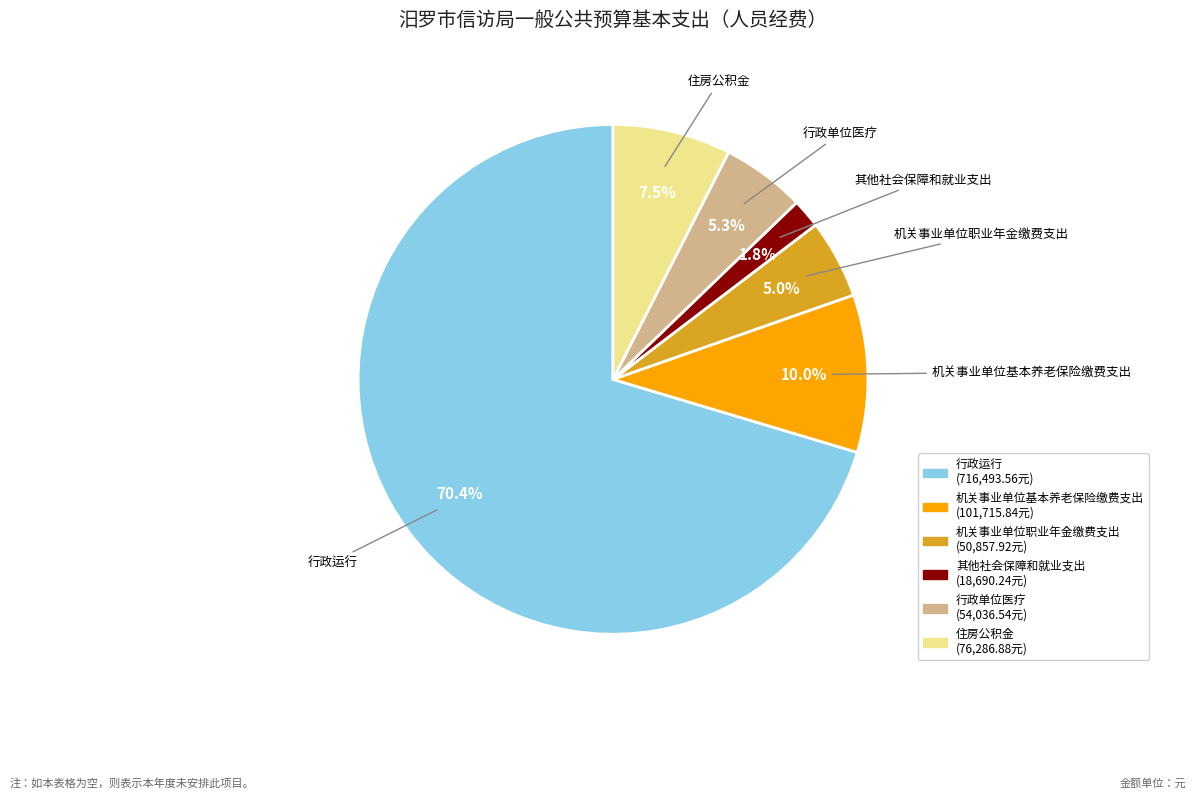

The 机关事业单位职业年金缴费支出 slice represents 20% of the pie. True or false?

False